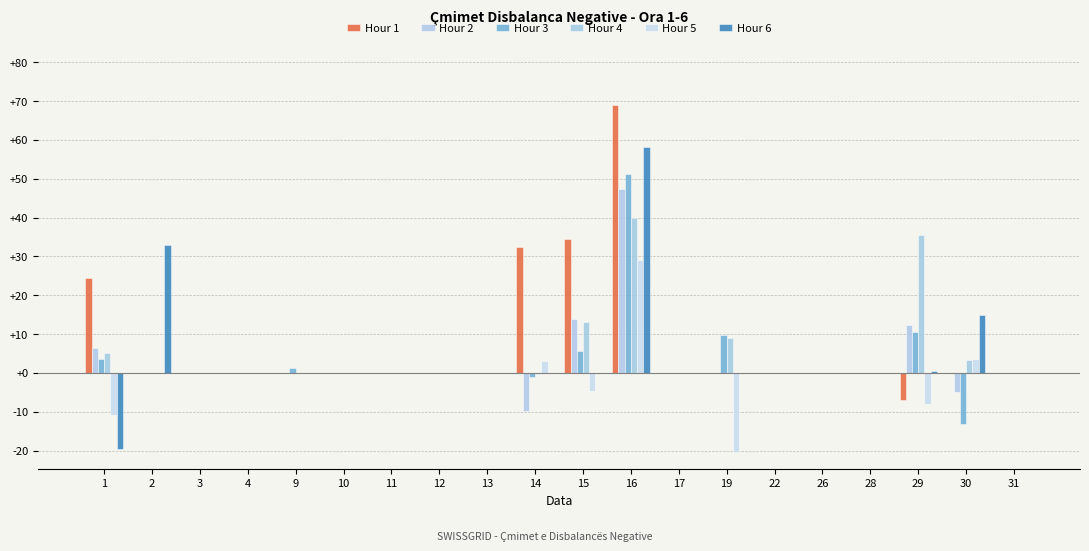

What are all the series names shown in the legend?

Hour 1, Hour 2, Hour 3, Hour 4, Hour 5, Hour 6